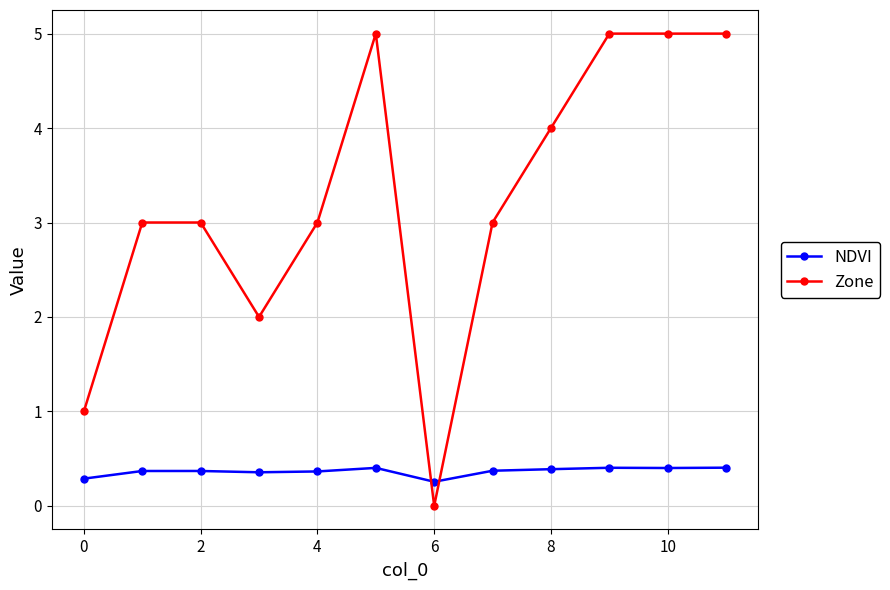

What is the value of the Zone point at the 2nd from the left?

3.0